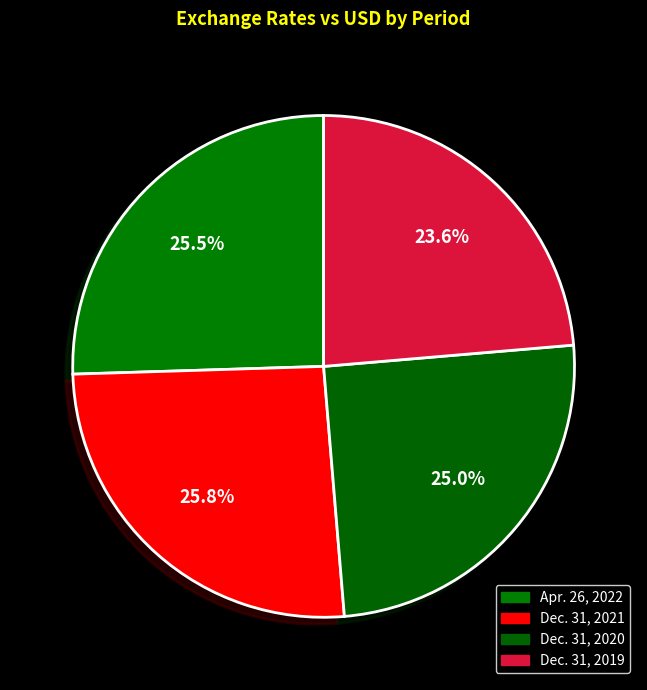

To the nearest percent, what is the combined percentage of Dec. 31, 2021 and Apr. 26, 2022?

51%